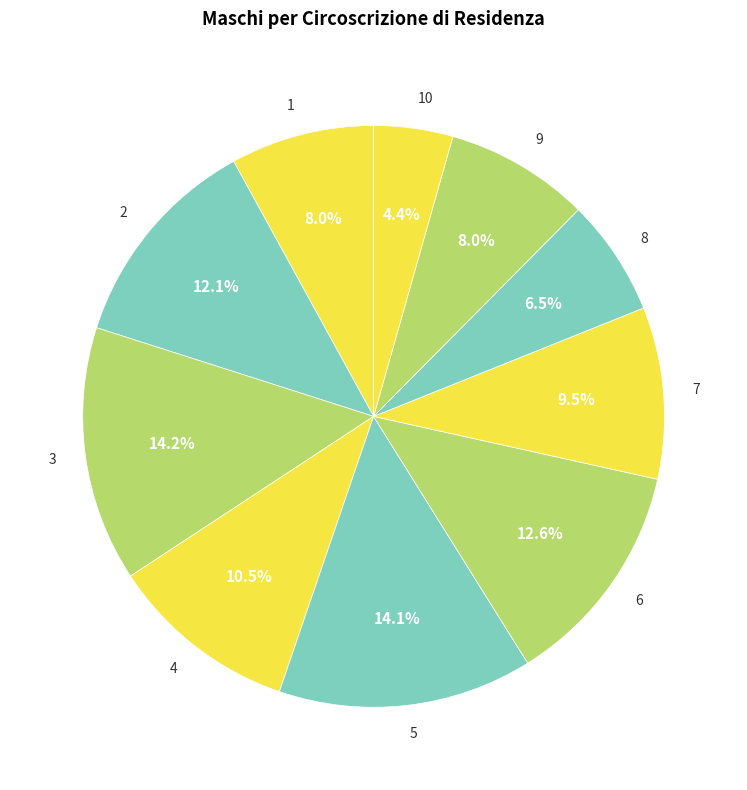

How many slices are in this pie chart?

10